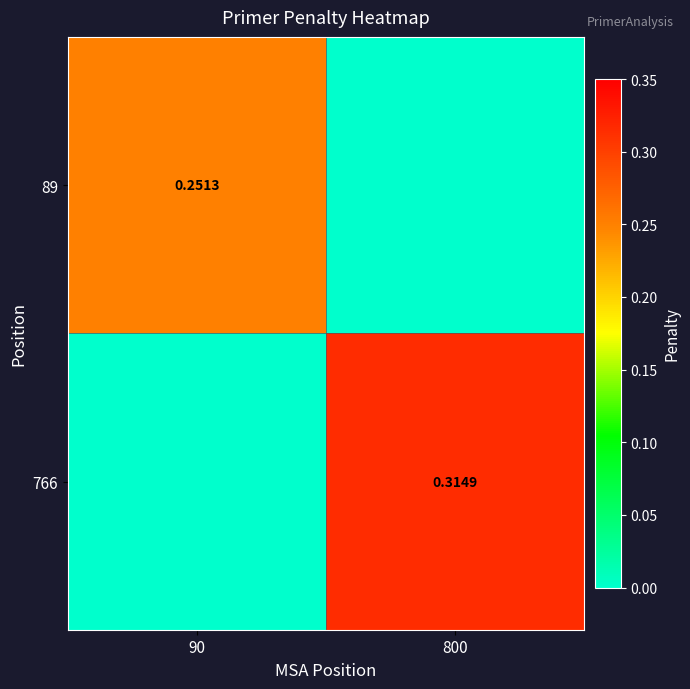

What is the total value across all series at 90?

0.3